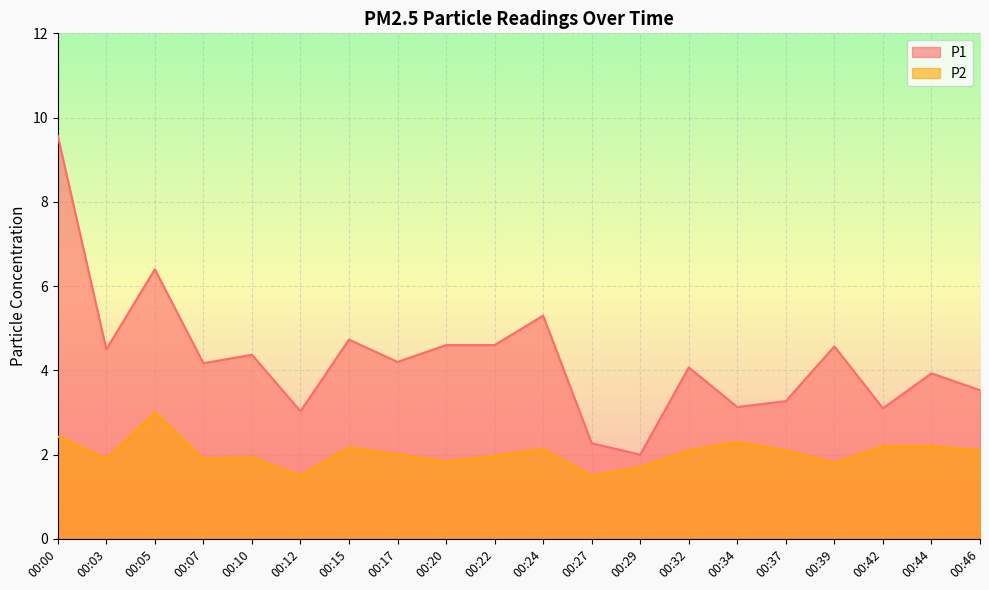

What is the difference between the P2 values at 00:44 and 00:32?

0.1